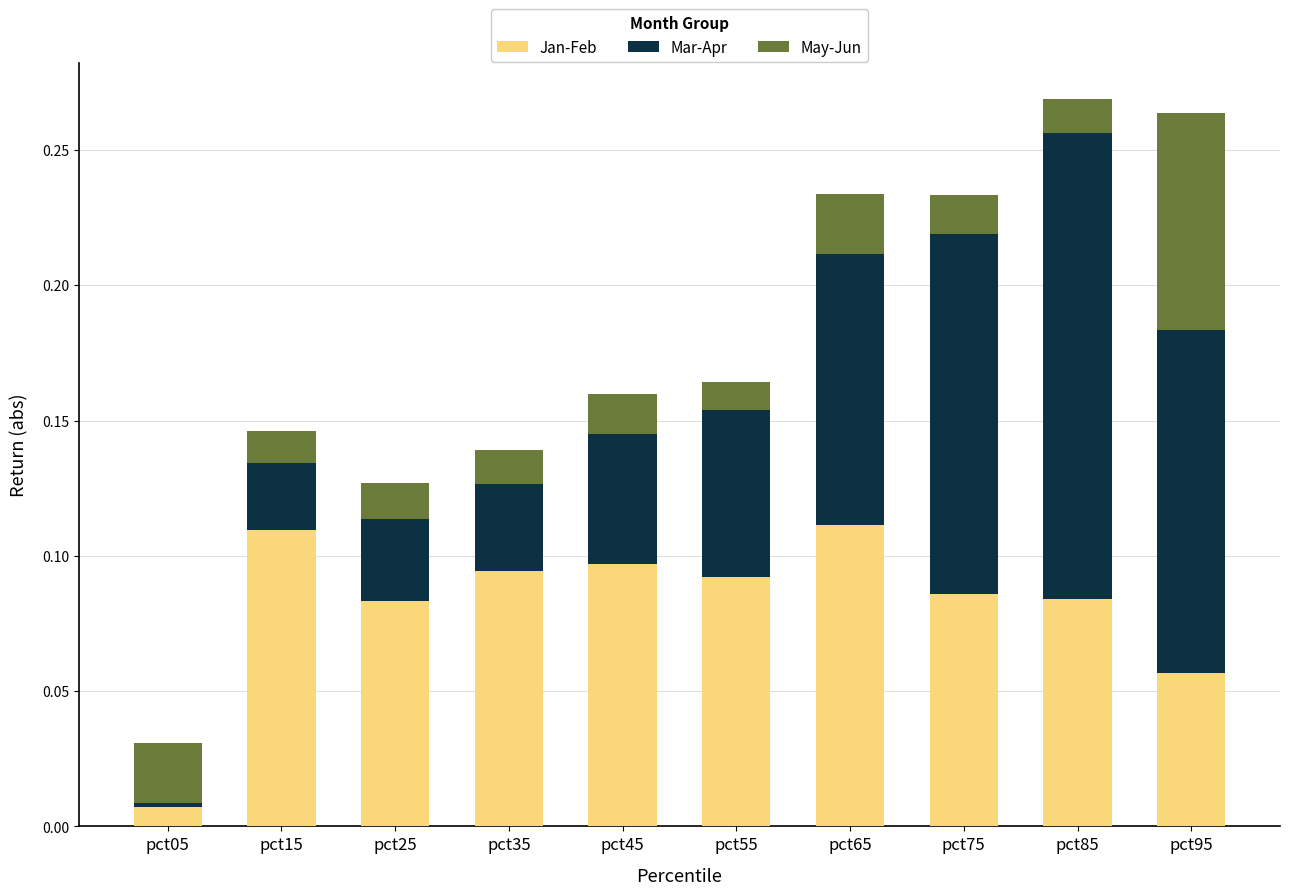

Which category has the lowest value in the Jan-Feb series?

pct05